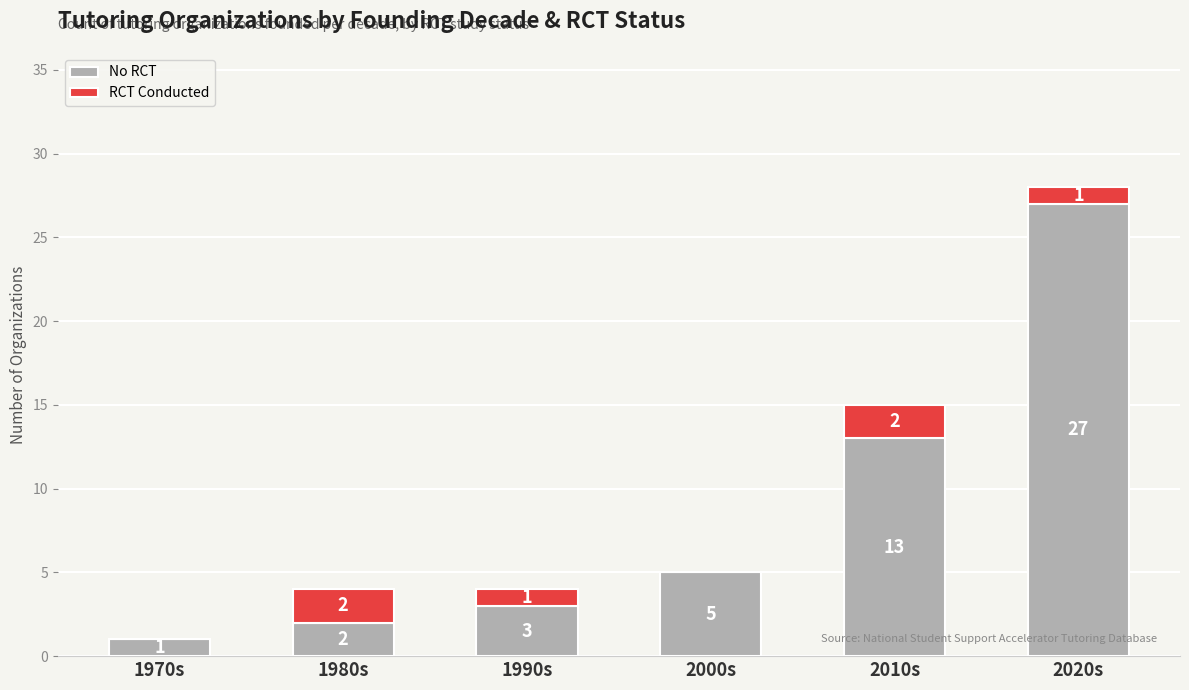

How many data points does each series have?

6